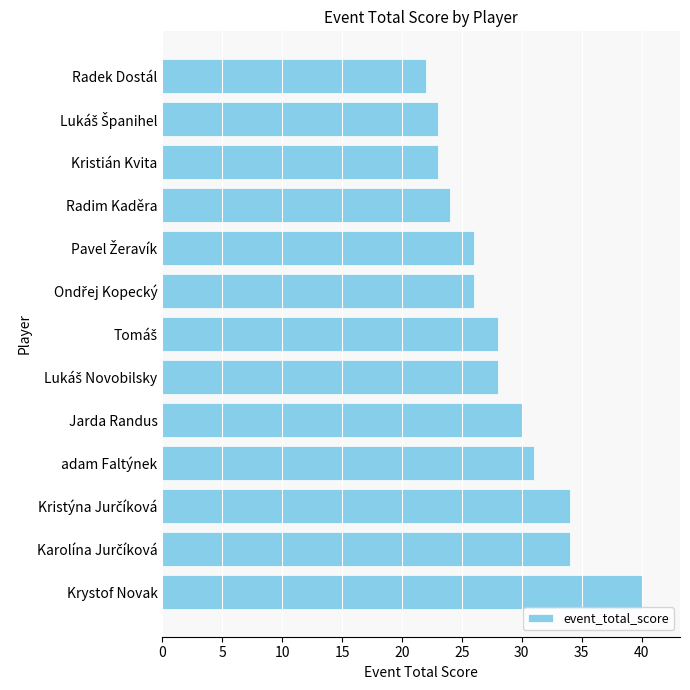

True or false: the data shows 24 at Radim Kaděra.

True